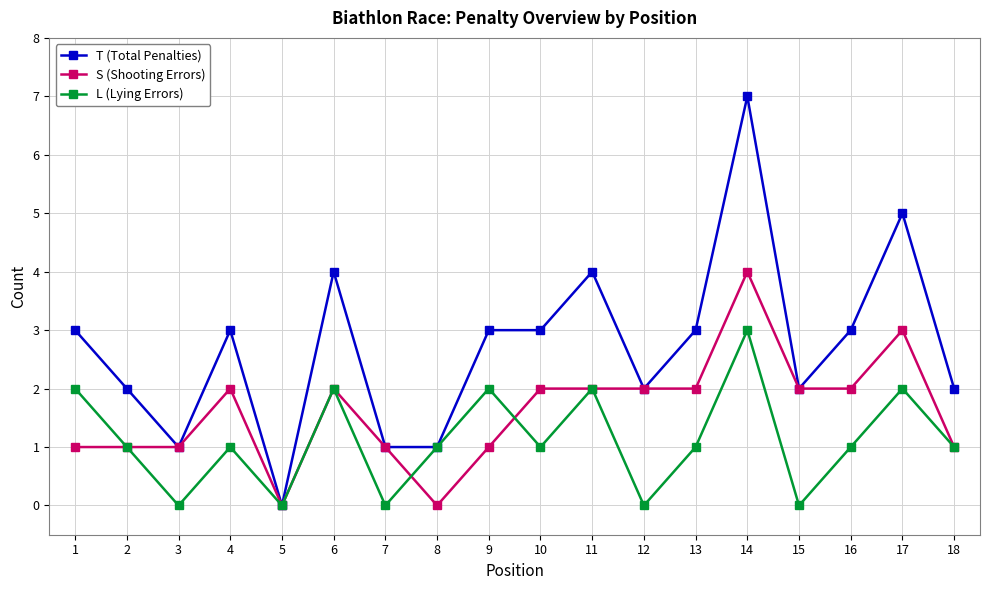

Which series has the widest spread of values?

T (Total Penalties)